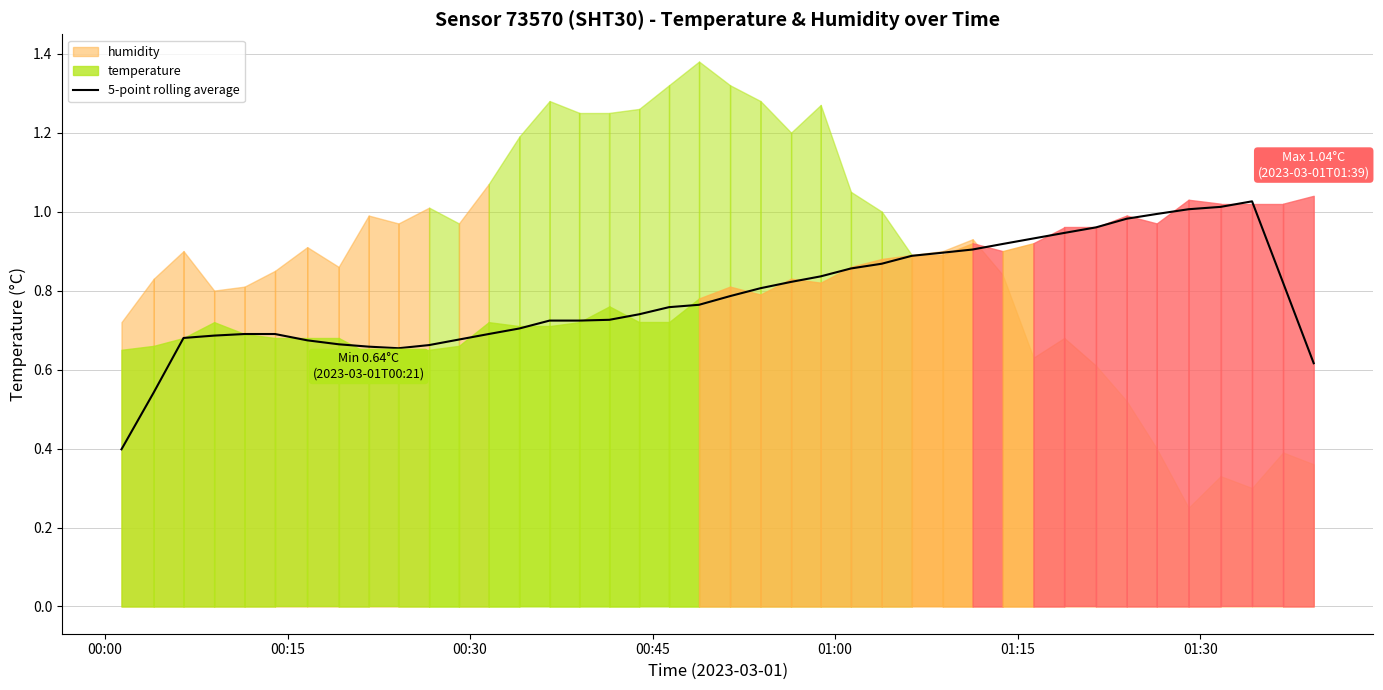

The value at 33 is 1.4. True or false?

False